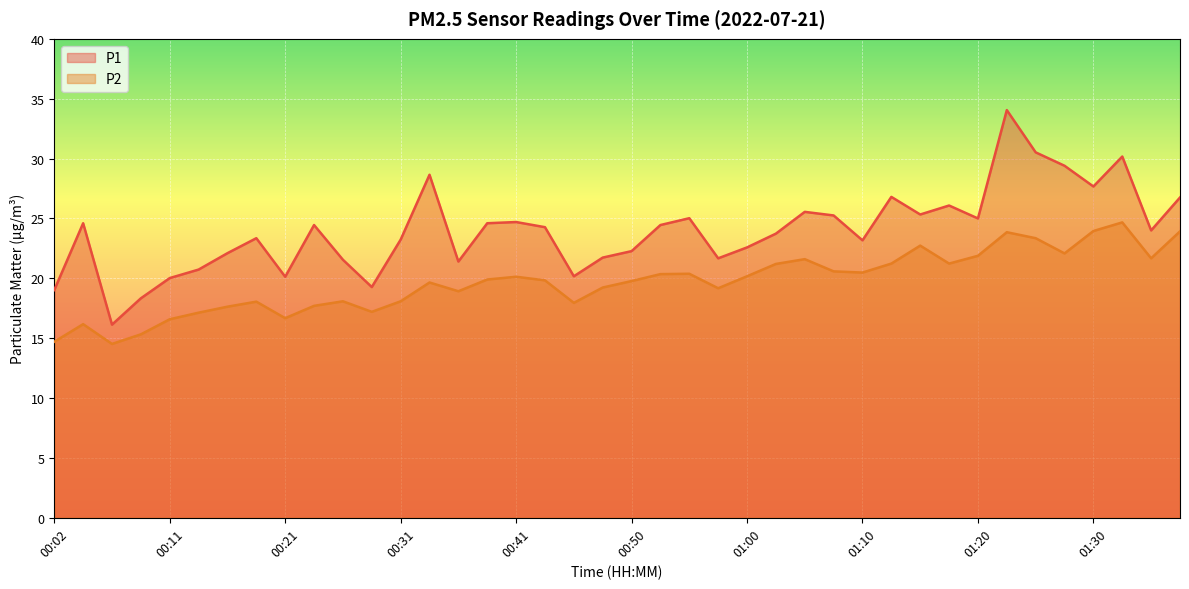

How many data points in P1 are less than 24?

19